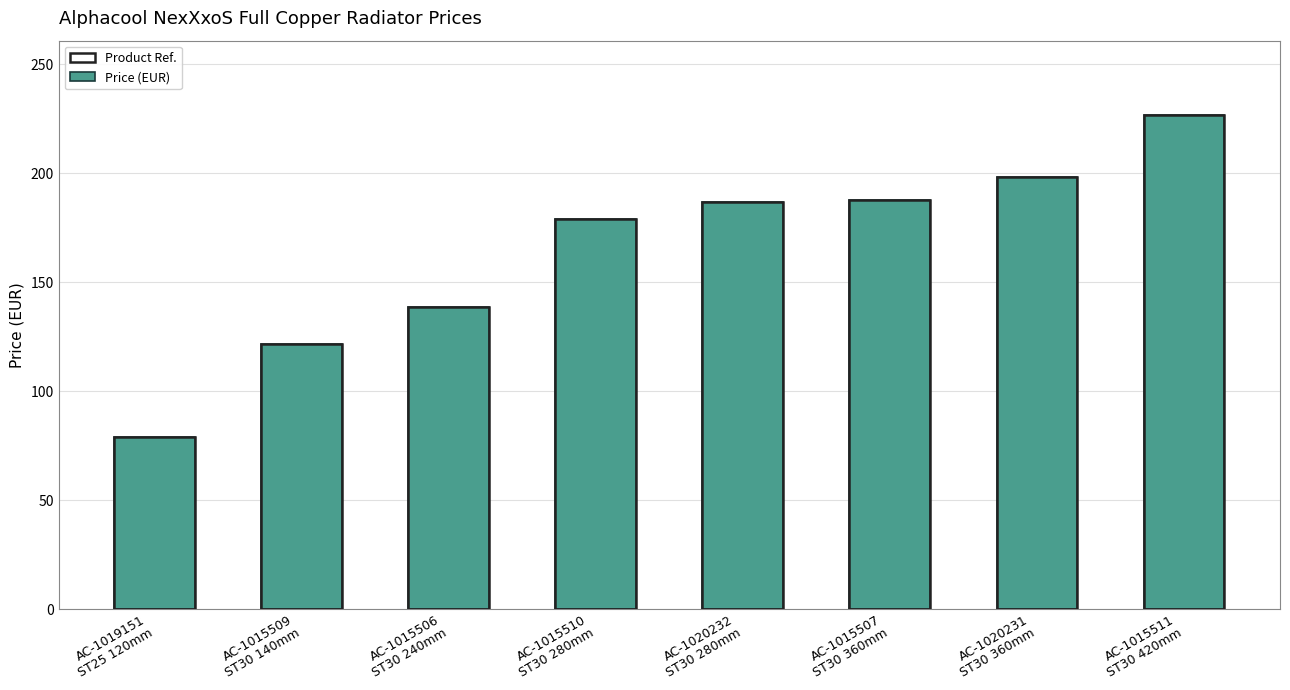

What is the value of the 7th bar from the left?

198.1